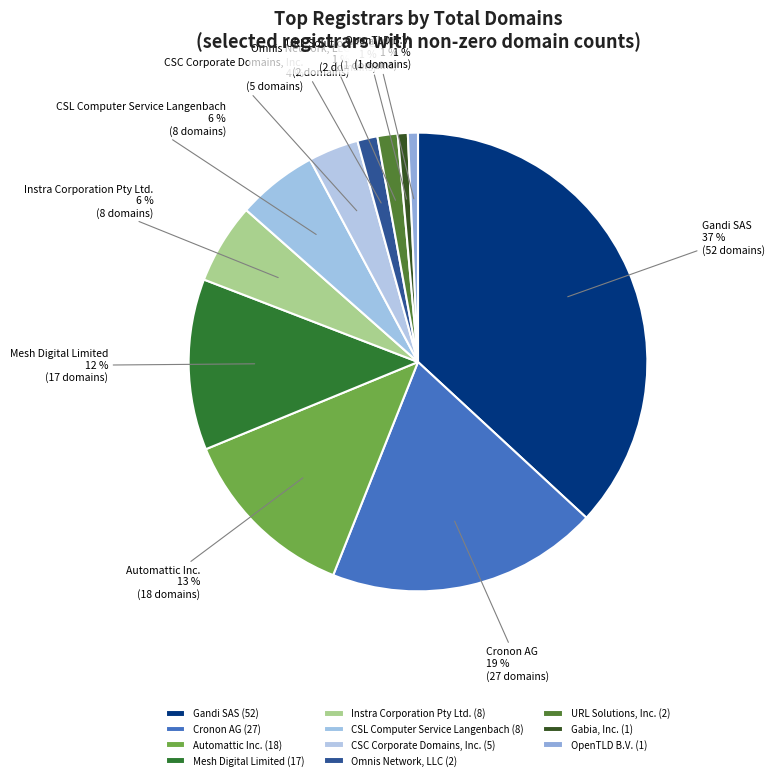

How many segments does this pie chart have?

11